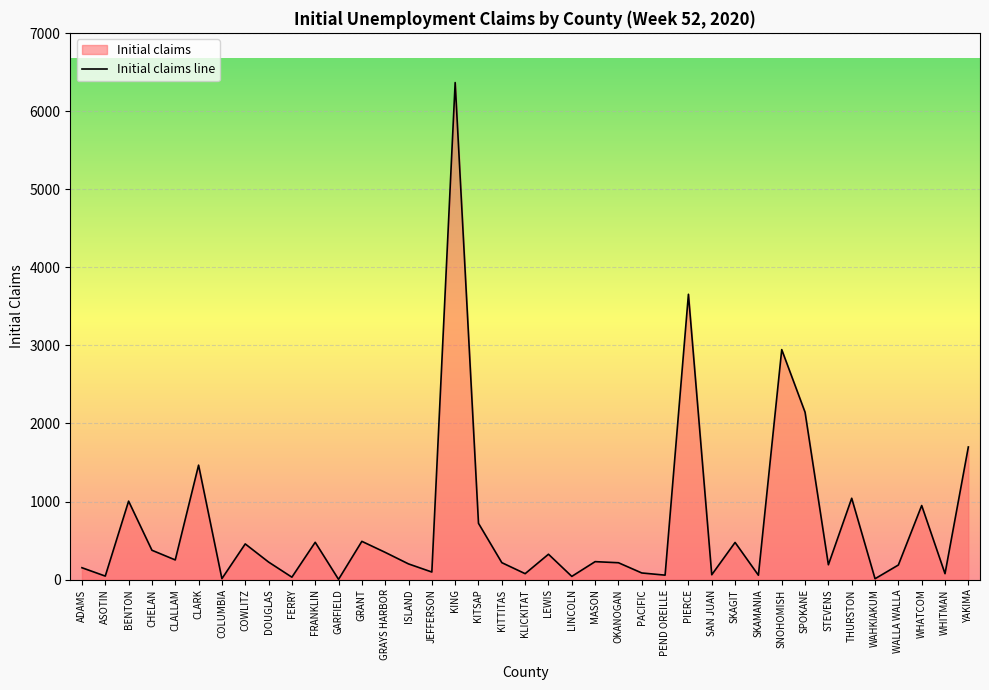

What is the minimum value shown in the chart?

3